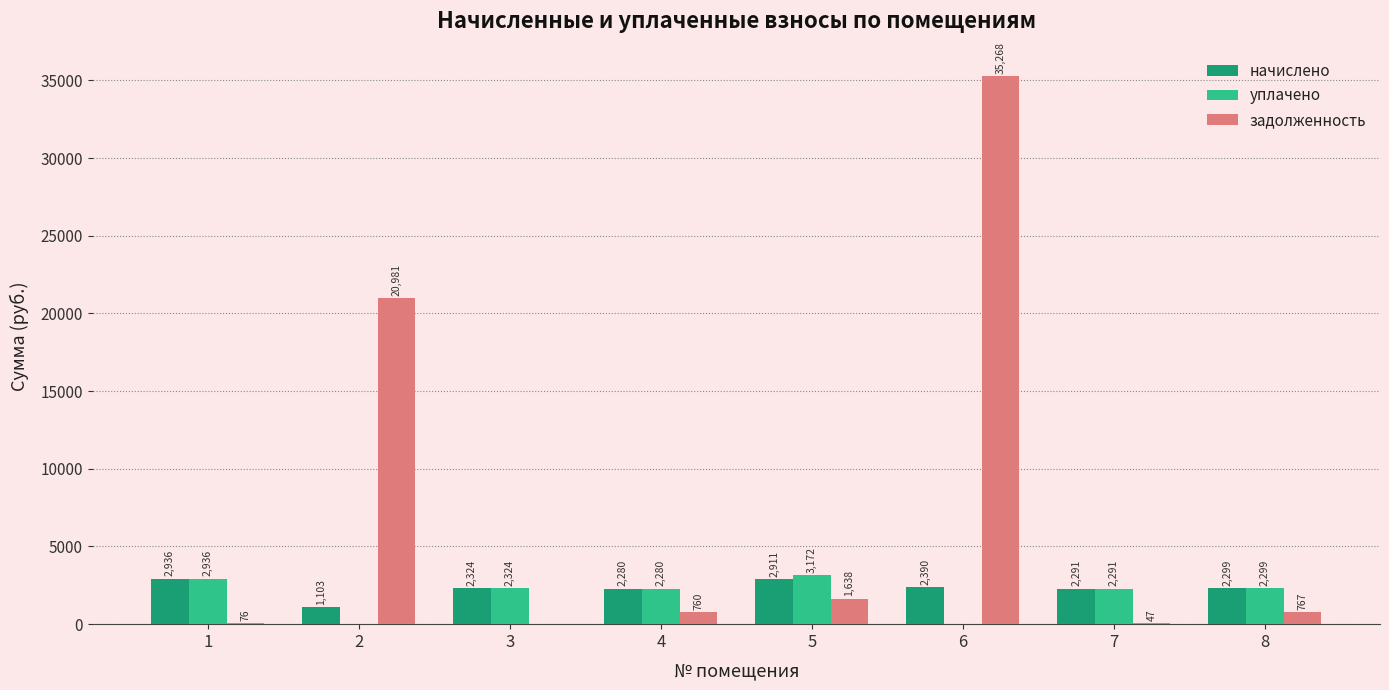

At which label does задолженность reach its peak?

6